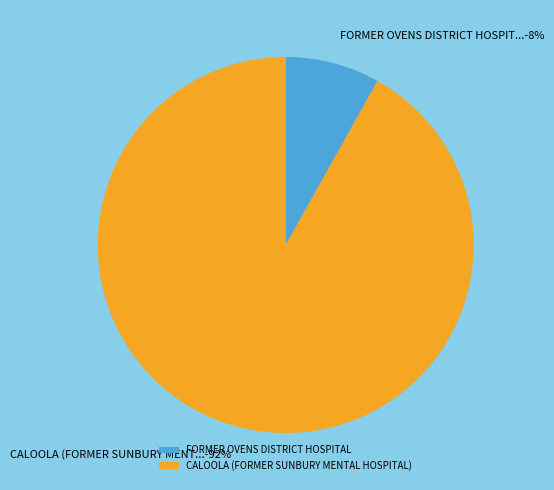

To the nearest percent, what portion does FORMER OVENS DISTRICT HOSPITAL represent?

8%